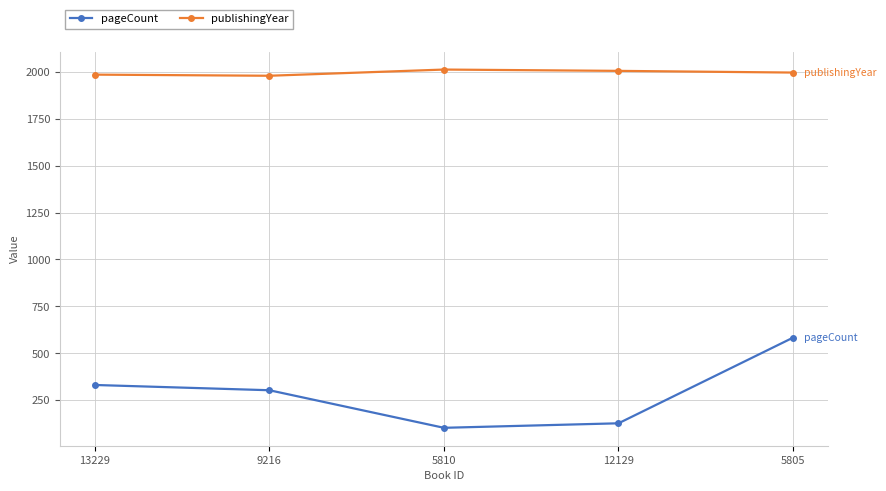

How many interior local valleys does the pageCount series have?

1